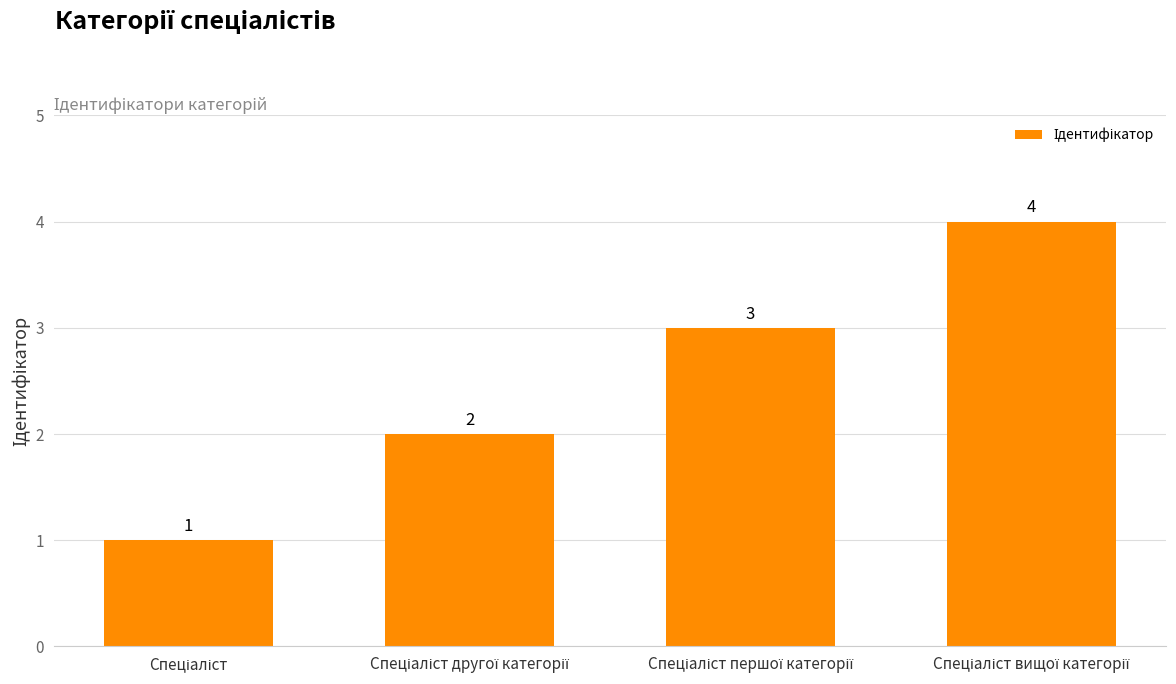

What is the sum of all values?

10